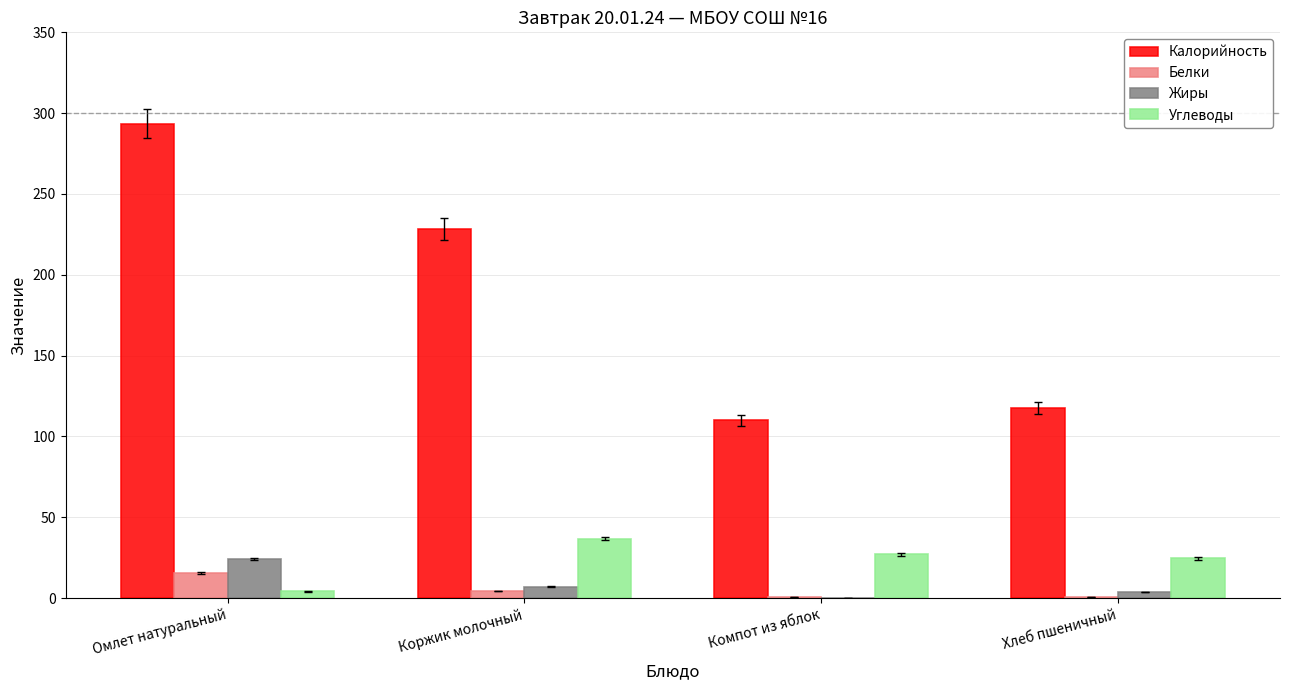

What is the total value across all series at Компот из яблок?

137.5